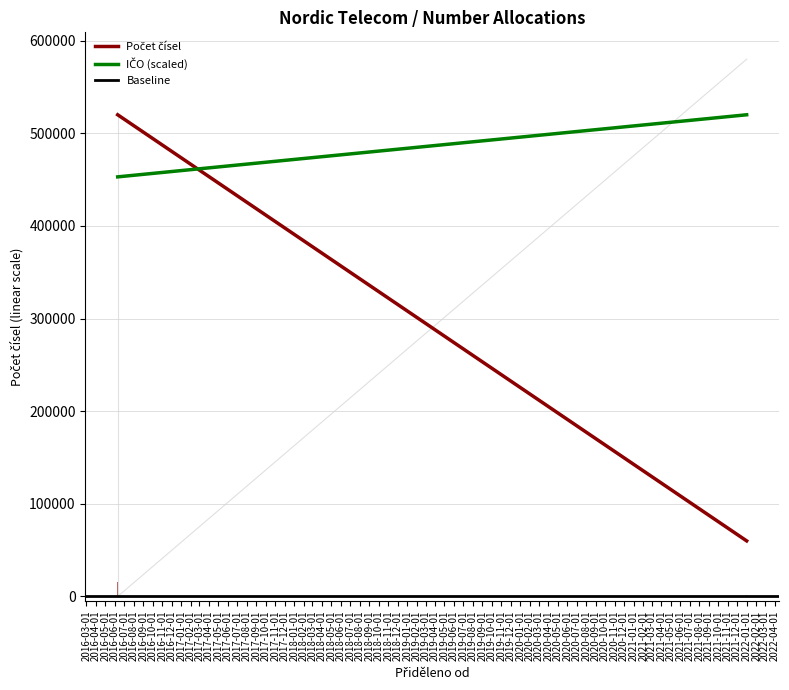

Which category has the highest value across all series?

2016-06-01